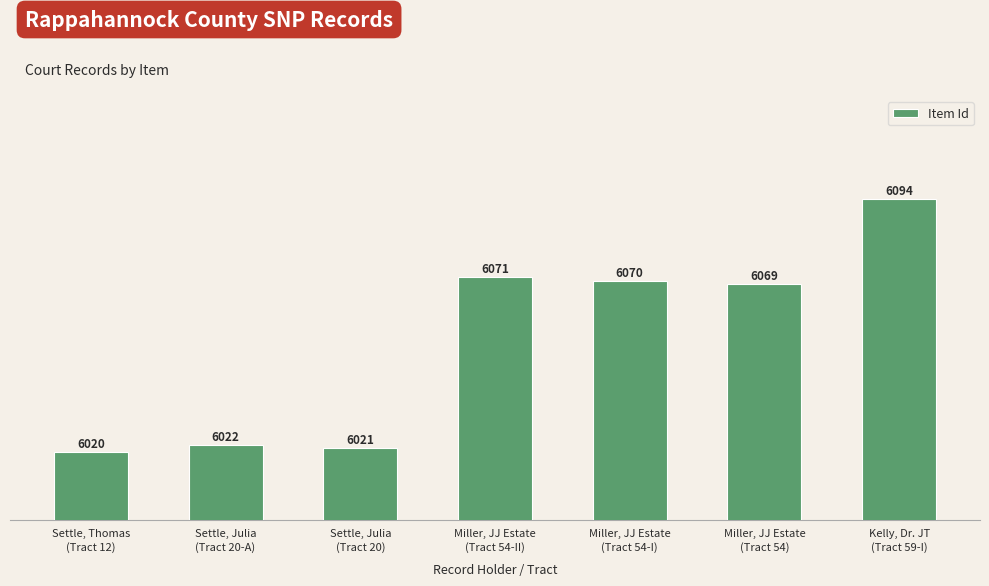

What value does the data have at Miller, JJ Estate
(Tract 54-II), to the nearest 10?

6070